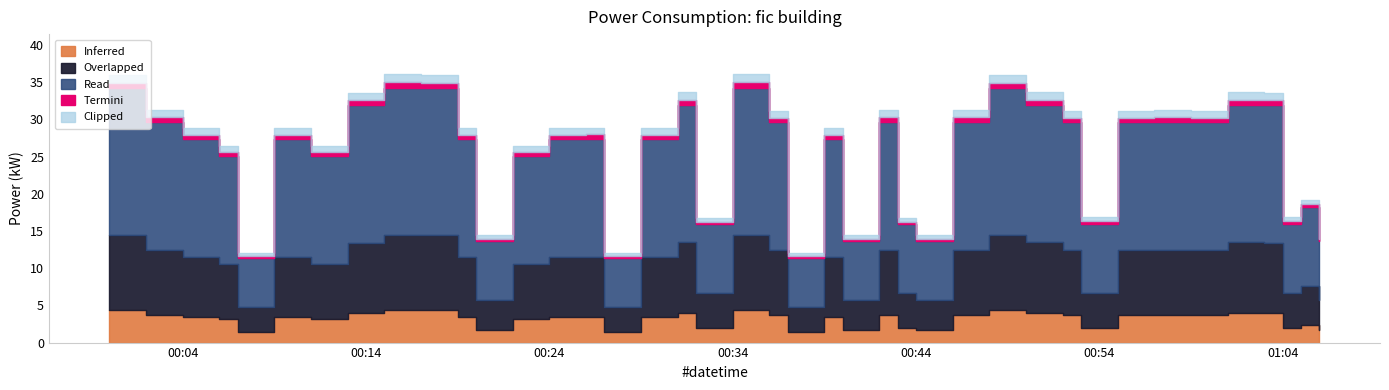

What is the average value?

26.5